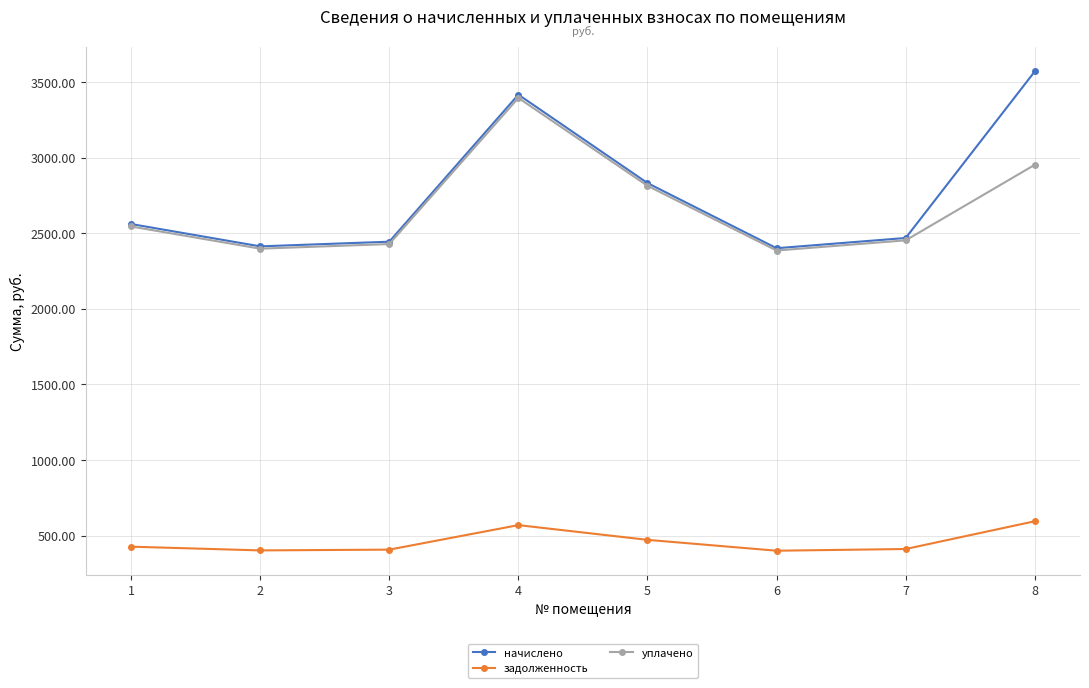

What is the total value across all series at 1?

5532.4